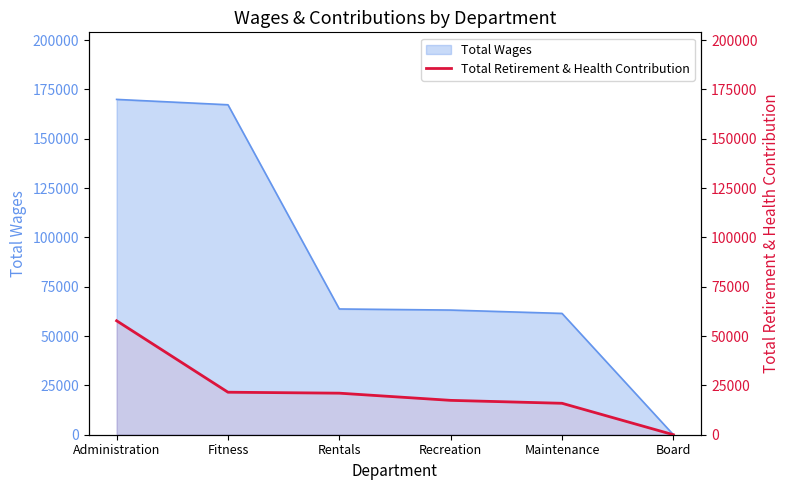

What position from the left is Recreation?

4